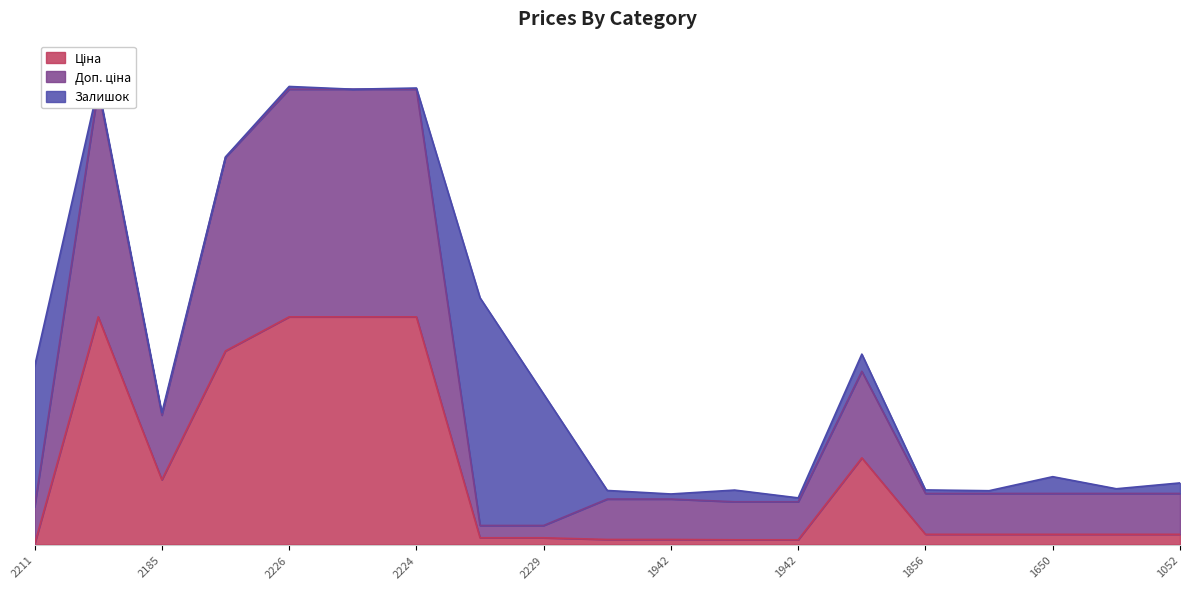

Is it true that Ціна equals 19.4 at 283291651?

False